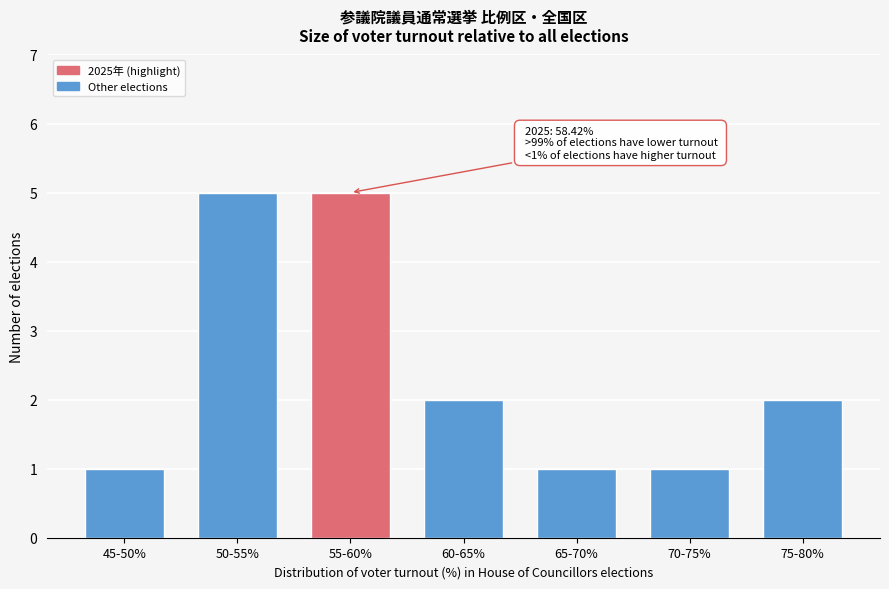

Reading left to right, transcribe all the data shown in this chart.

1	5	5	2	1	1	2